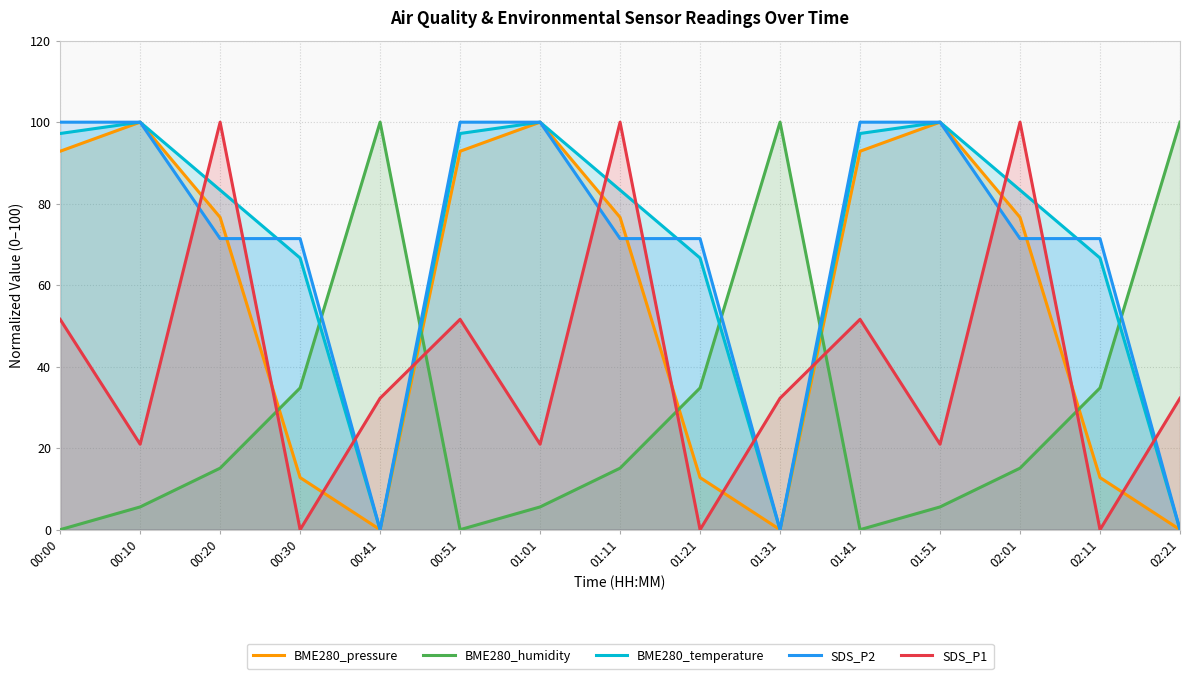

Where is the first local minimum for BME280_humidity?

00:51